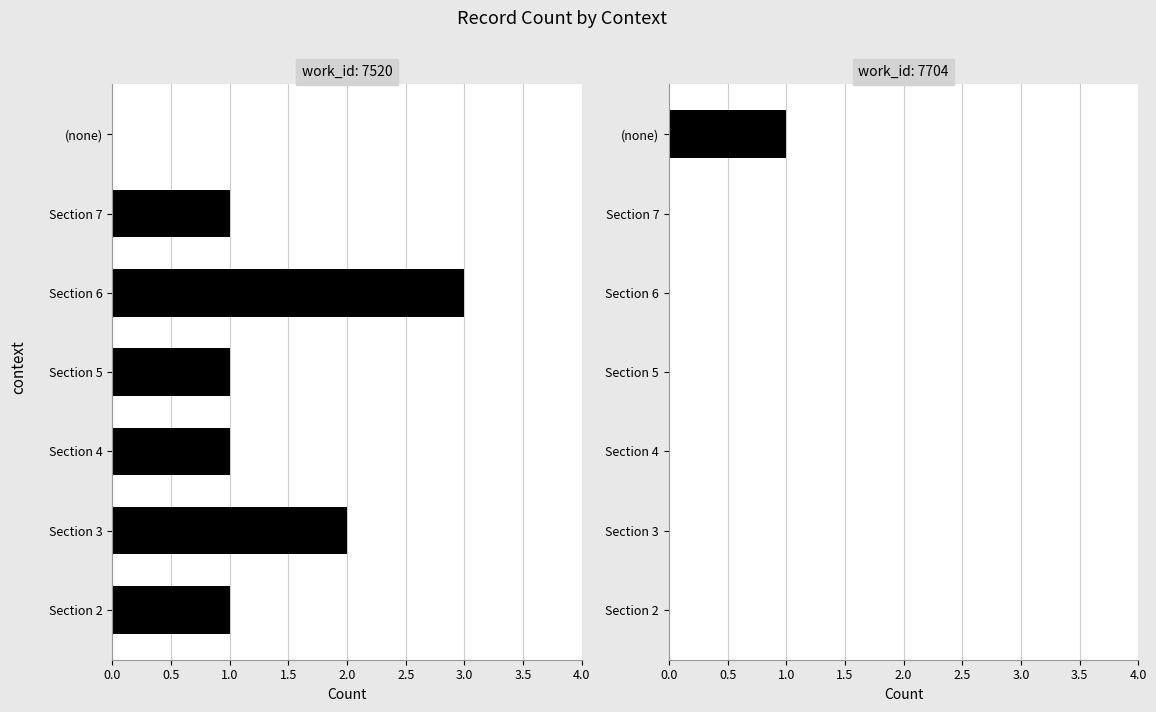

What is the difference between the work_id 7520 values at Section 6 and Section 5?

2